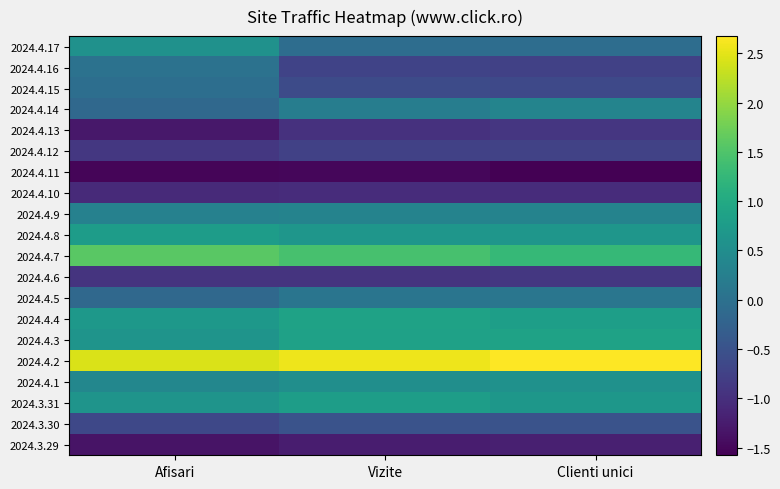

Reading left to right, list all the values displayed in this chart.

2024.4.17: Afisari=0.6	Vizite=-0.1	Clienti unici=-0.1
2024.4.16: Afisari=0.0	Vizite=-0.7	Clienti unici=-0.8
2024.4.15: Afisari=-0.0	Vizite=-0.6	Clienti unici=-0.6
2024.4.14: Afisari=-0.1	Vizite=0.2	Clienti unici=0.3
2024.4.13: Afisari=-1.3	Vizite=-1.0	Clienti unici=-0.9
2024.4.12: Afisari=-0.9	Vizite=-0.8	Clienti unici=-0.7
2024.4.11: Afisari=-1.5	Vizite=-1.5	Clienti unici=-1.6
2024.4.10: Afisari=-1.1	Vizite=-1.0	Clienti unici=-1.0
2024.4.9: Afisari=0.3	Vizite=0.3	Clienti unici=0.3
2024.4.8: Afisari=0.8	Vizite=0.7	Clienti unici=0.7
2024.4.7: Afisari=1.6	Vizite=1.4	Clienti unici=1.3
2024.4.6: Afisari=-0.9	Vizite=-0.9	Clienti unici=-0.9
2024.4.5: Afisari=-0.1	Vizite=0.1	Clienti unici=0.1
2024.4.4: Afisari=0.7	Vizite=0.9	Clienti unici=0.8
2024.4.3: Afisari=0.6	Vizite=0.9	Clienti unici=0.9
2024.4.2: Afisari=2.4	Vizite=2.6	Clienti unici=2.7
2024.4.1: Afisari=0.4	Vizite=0.5	Clienti unici=0.6
2024.3.31: Afisari=0.6	Vizite=0.8	Clienti unici=0.7
2024.3.30: Afisari=-0.7	Vizite=-0.5	Clienti unici=-0.5
2024.3.29: Afisari=-1.4	Vizite=-1.2	Clienti unici=-1.2